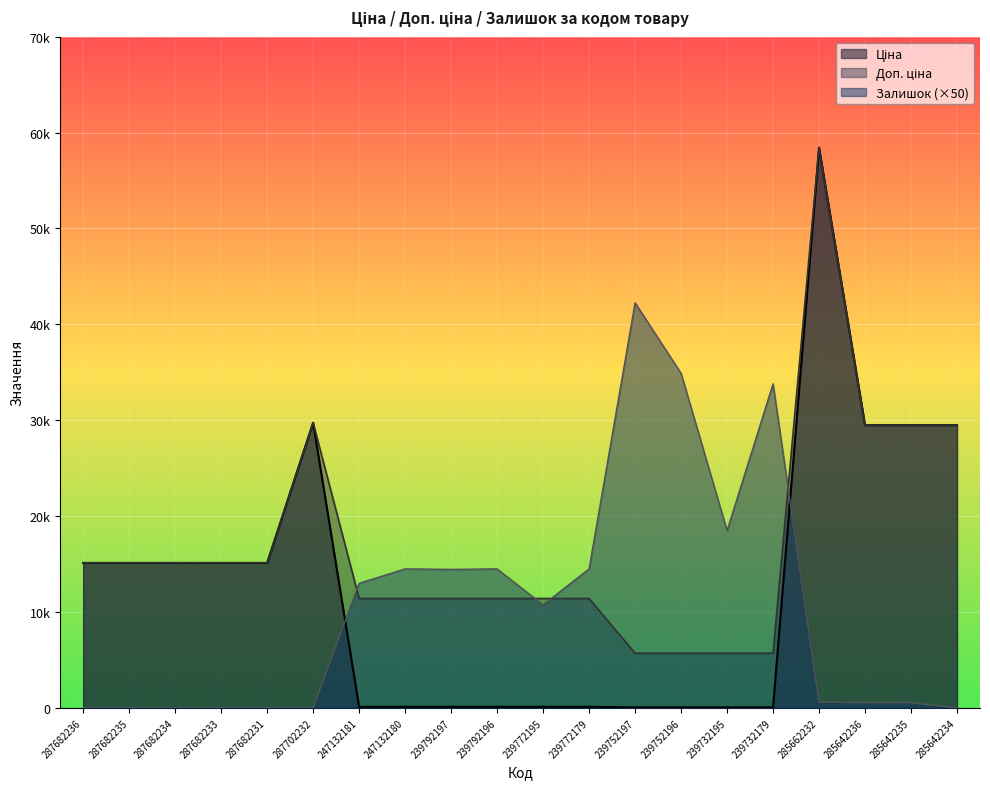

Reading left to right, what are all the values shown in this chart?

Ціна: 15120.0	15120.0	15120.0	15120.0	15120.0	29747.2	114.1	114.1	114.1	114.1	114.1	114.1	57.0	57.0	57.0	57.0	58426.5	29491.5	29491.5	29491.5
Доп. ціна: 15120.0	15120.0	15120.0	15120.0	15120.0	29747.2	11410.0	11410.0	11410.0	11410.0	11410.0	11410.0	5705.0	5705.0	5705.0	5705.0	58426.5	29491.5	29491.5	29491.5
Залишок: 0.0	0.0	0.0	0.0	0.0	0.0	13000.0	14500.0	14450.0	14500.0	10750.0	14500.0	42250.0	34900.0	18500.0	33800.0	600.0	550.0	550.0	0.0